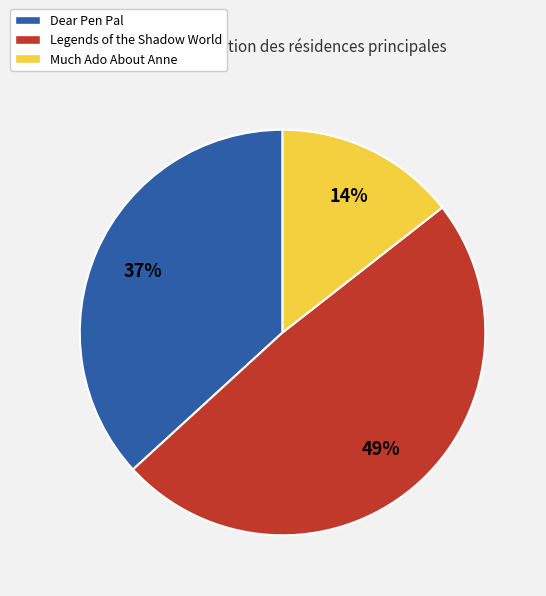

What is the largest slice in the pie chart?

Legends of the Shadow World